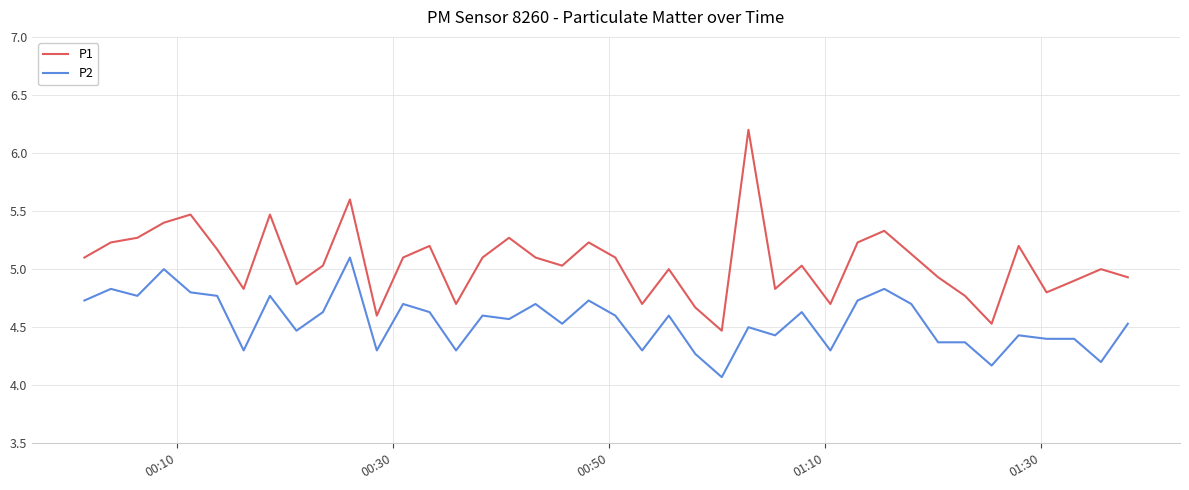

Which series has the largest total across all categories?

P1